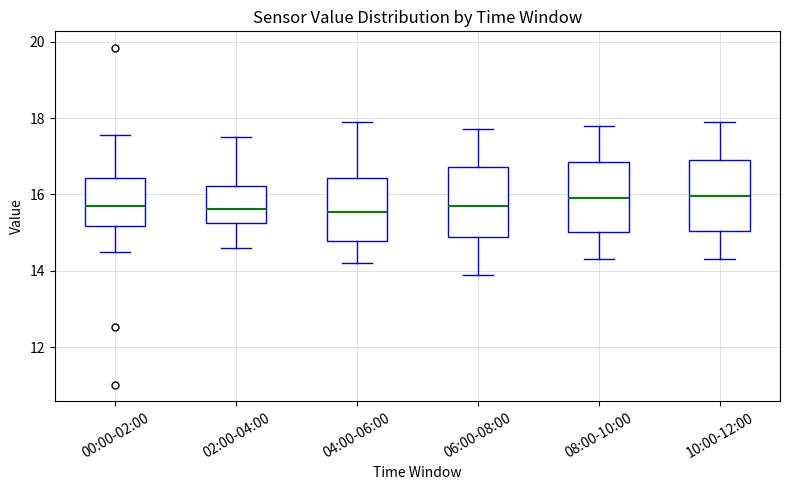

Reading left to right, transcribe this box plot: for each box, give where its median line is, the range the box spans, and where its two whiskers end, as read against the y-axis. The values are not printed on the chart, so give them approximately, as read against the axis.

00:00-02:00: median 15.8, box 15.2 to 16.4, whiskers 14.6 to 17.6
02:00-04:00: median 15.6, box 15.2 to 16.2, whiskers 14.6 to 17.6
04:00-06:00: median 15.6, box 14.8 to 16.4, whiskers 14.2 to 18.0
06:00-08:00: median 15.8, box 14.8 to 16.8, whiskers 14.0 to 17.8
08:00-10:00: median 16.0, box 15.0 to 16.8, whiskers 14.4 to 17.8
10:00-12:00: median 16.0, box 15.0 to 17.0, whiskers 14.4 to 18.0